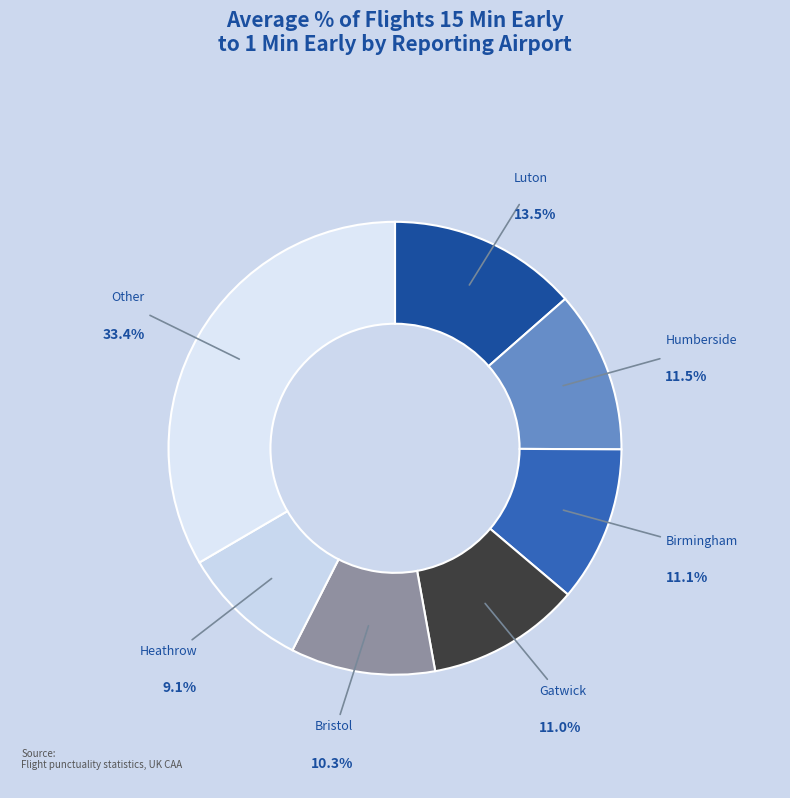

Count the number of slices in the pie.

7